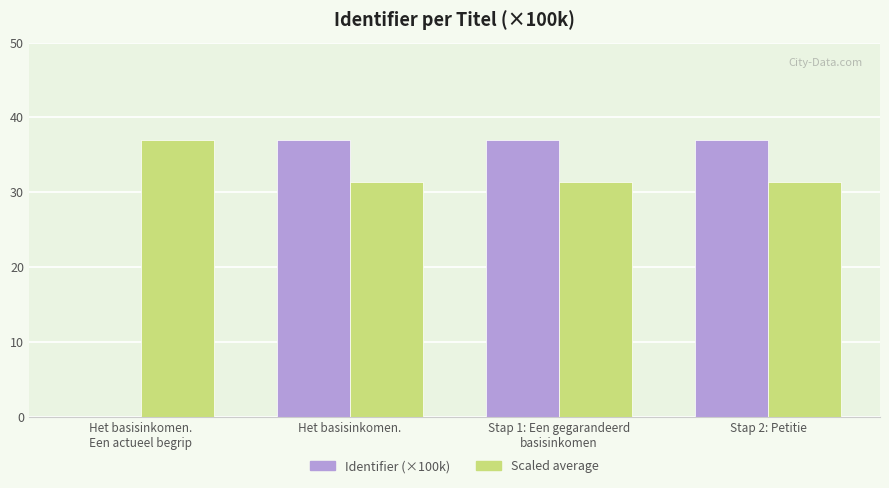

What is the total value across all series at Stap 2: Petitie?

68.3